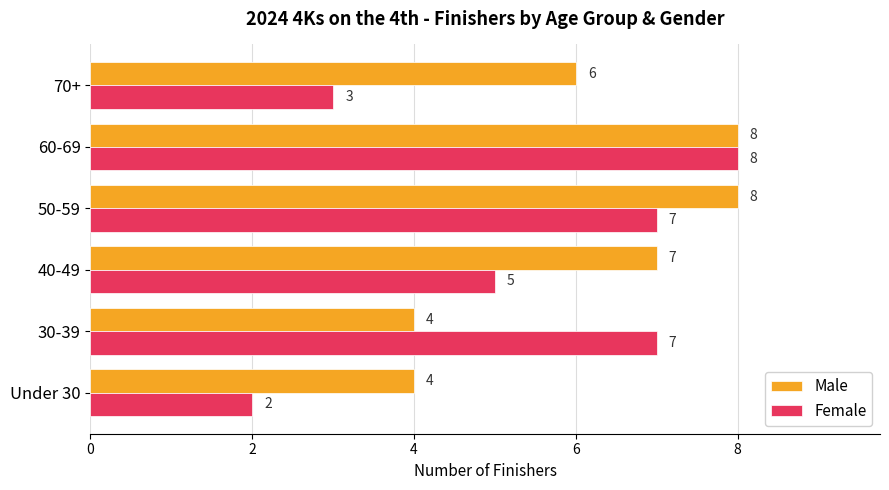

How many Female values are between 3 and 7?

4